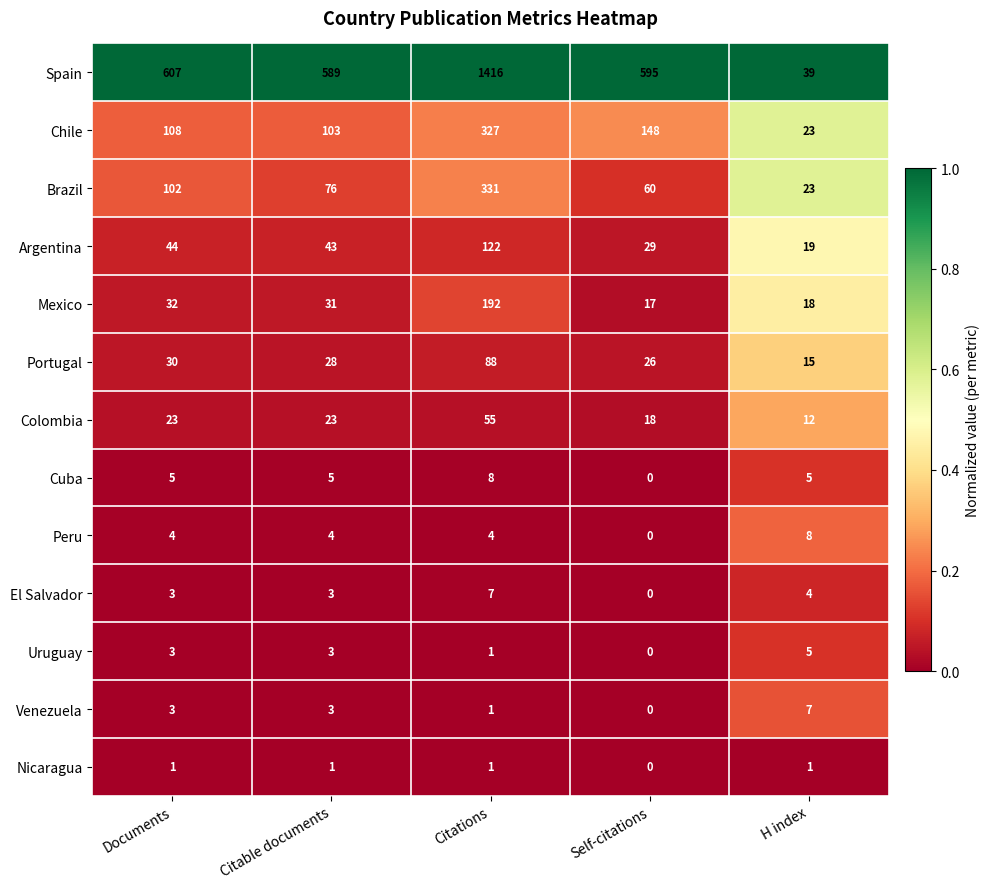

What is the spread (max minus min) of values at Citations?

1415